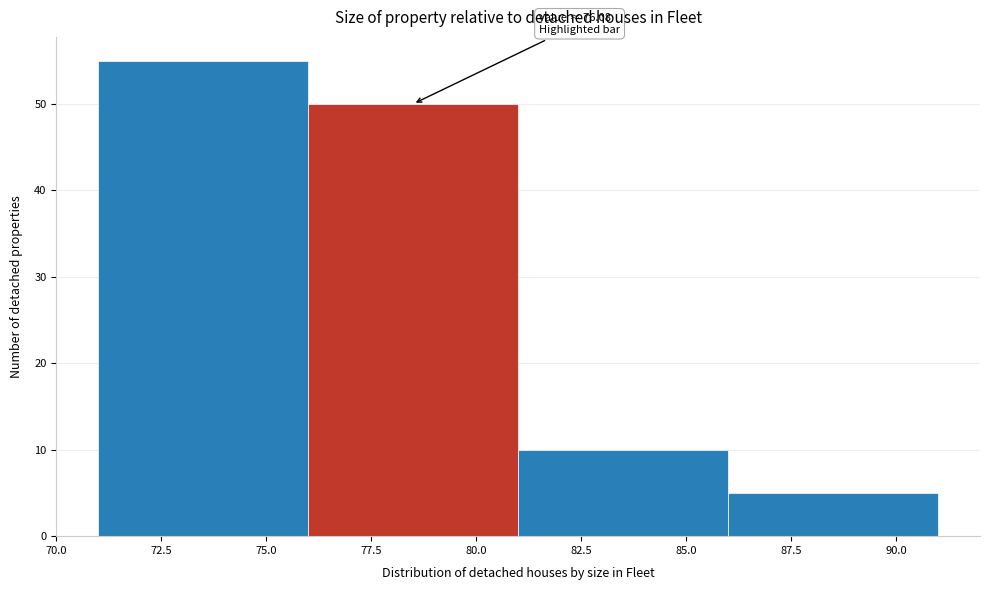

Which range on the x-axis has the tallest bar?

71 to 76